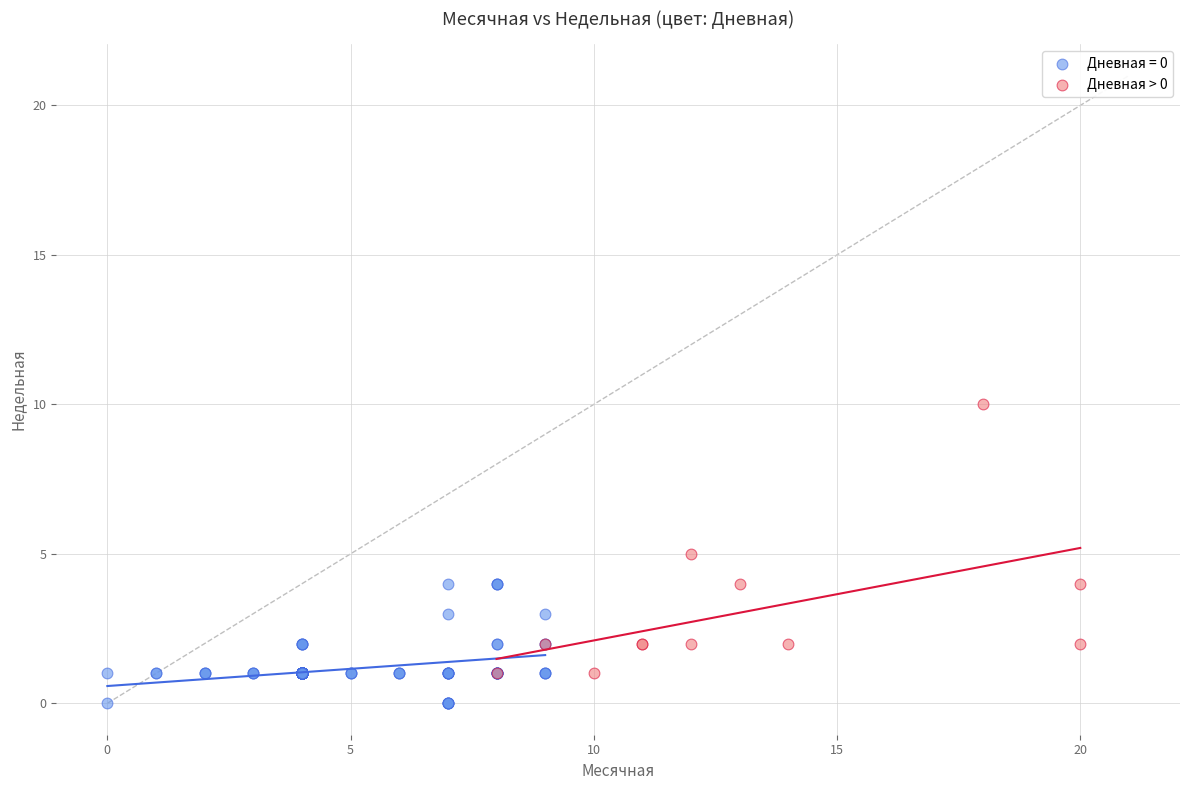

Which series reaches the minimum Y coordinate?

Дневная = 0